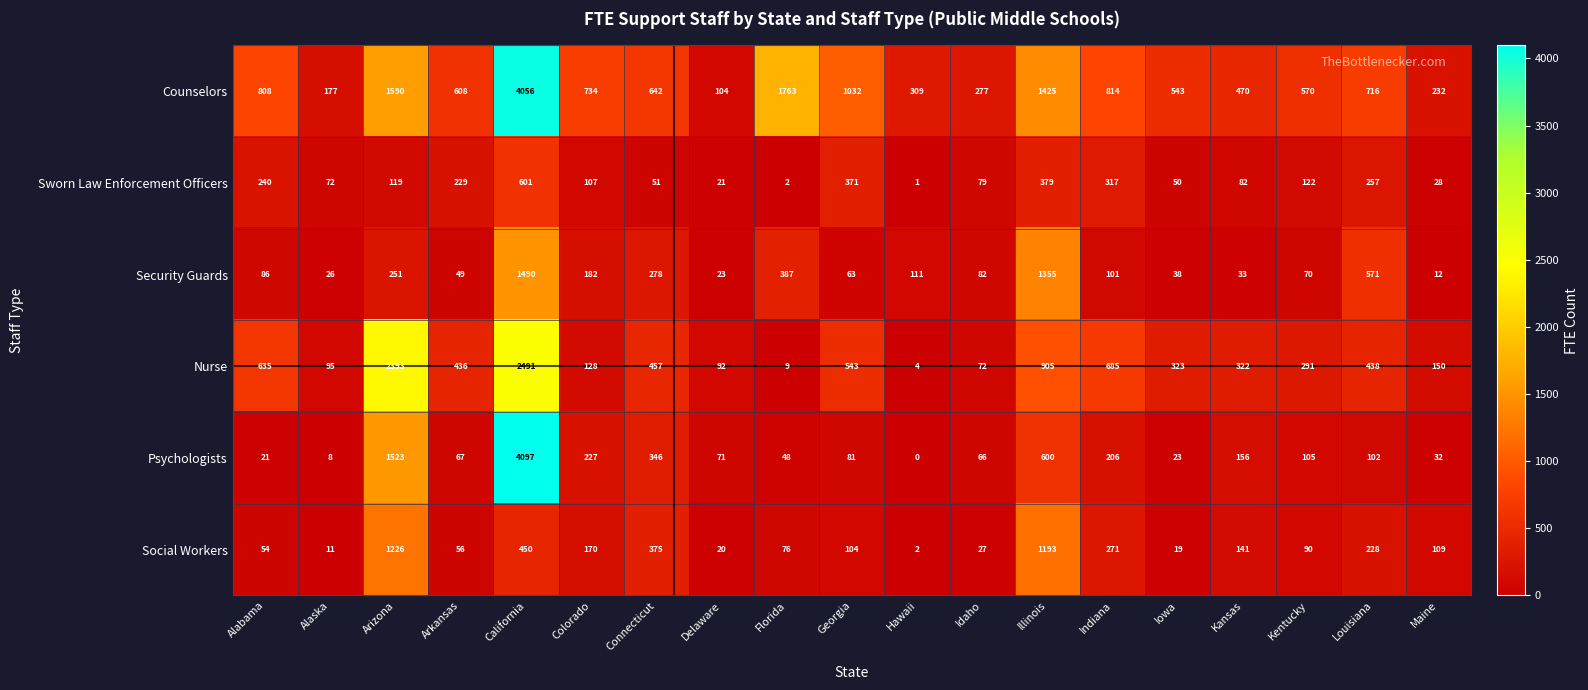

At how many categories does at least one series exceed 3958?

1